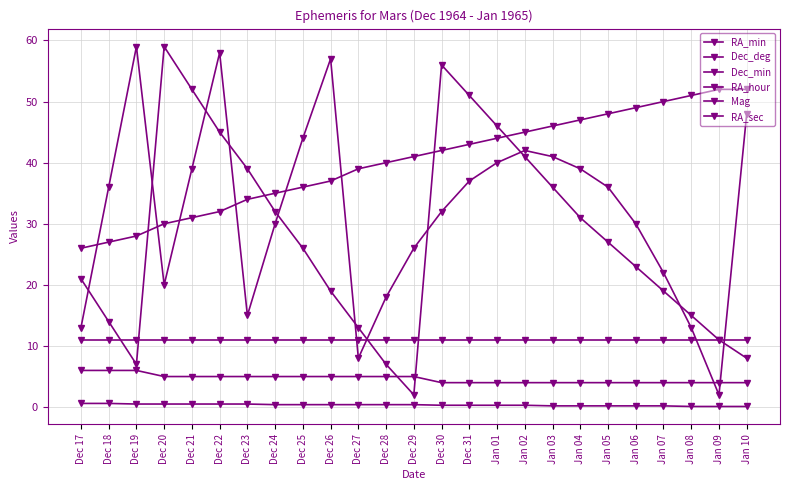

What is the minimum value for Mag?

0.1